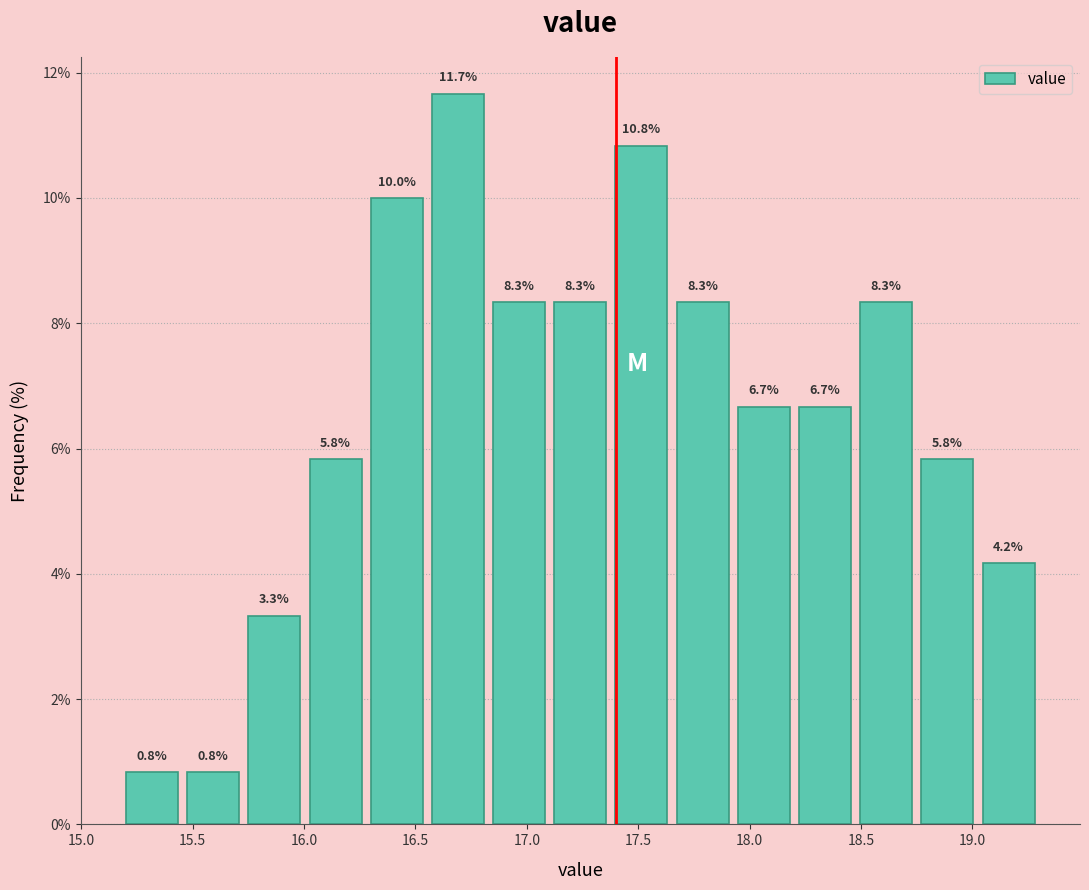

How tall is the bar that spans 15.20 to 15.45 on the x-axis? The bar edges are not printed on the chart, so give them approximately, as read against the axis.

0.8